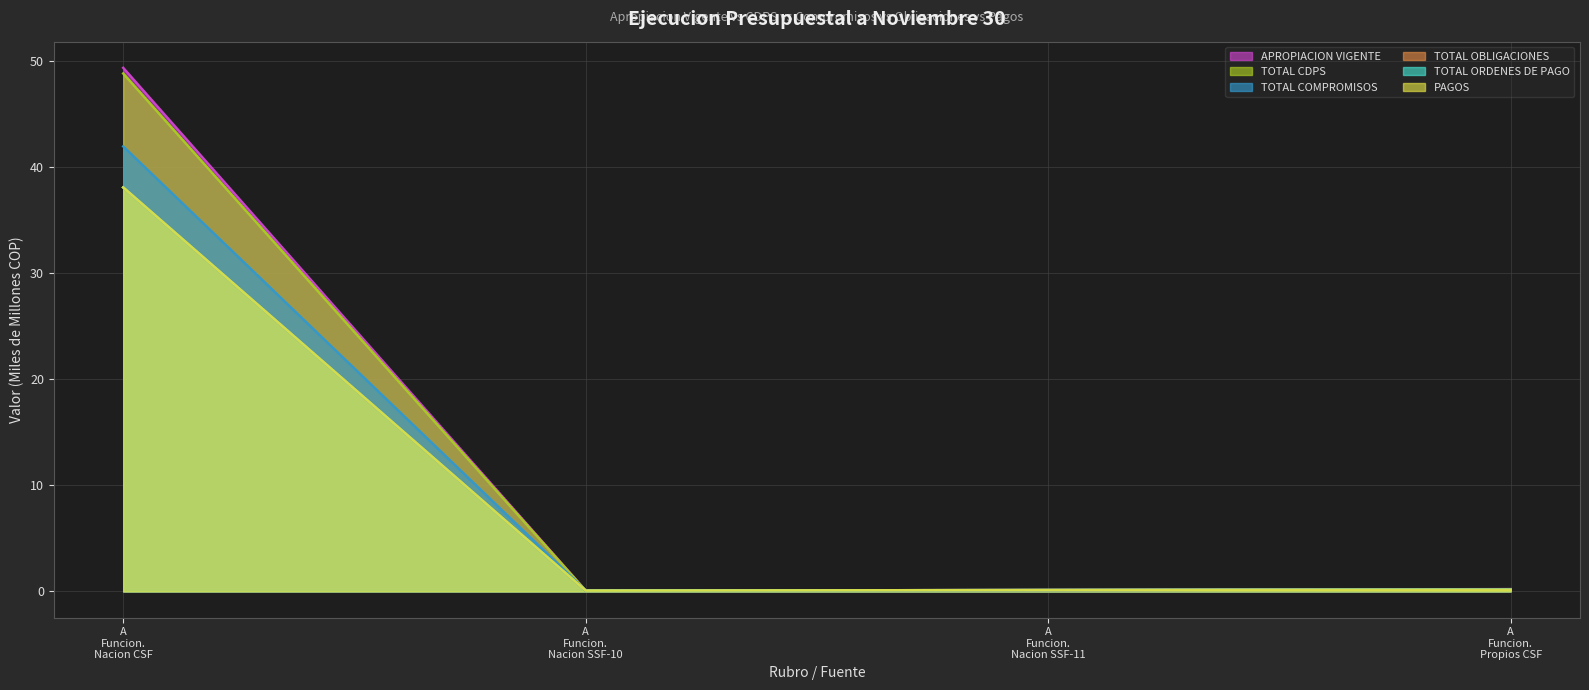

What is the maximum value for TOTAL COMPROMISOS?

41.9